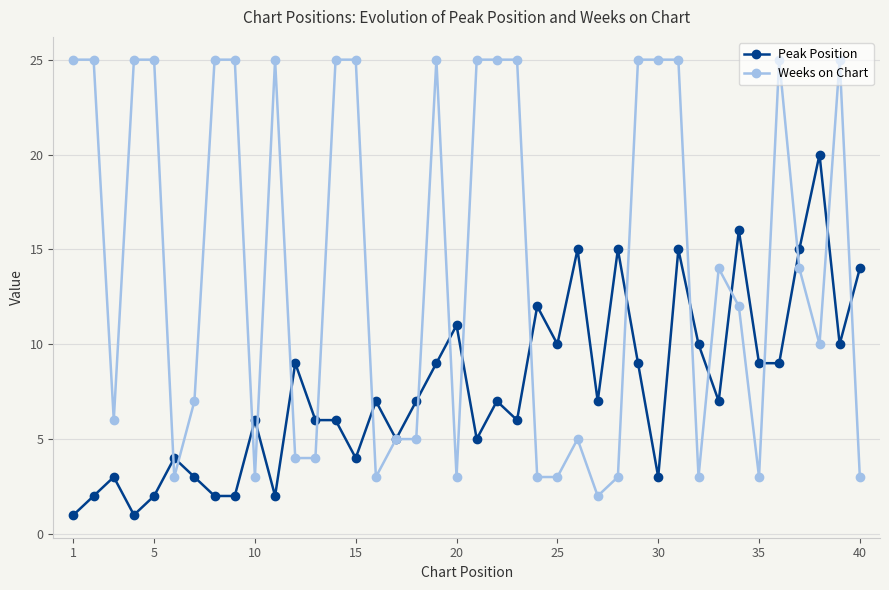

How many lines are shown in the chart?

2